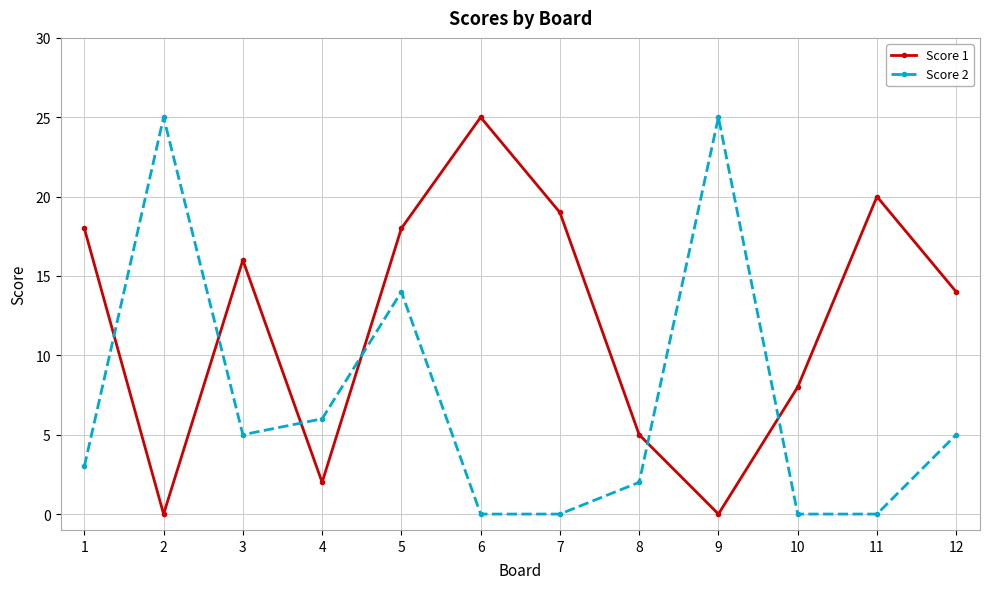

True or false: Score 1 has a value of 18 at 5.

True